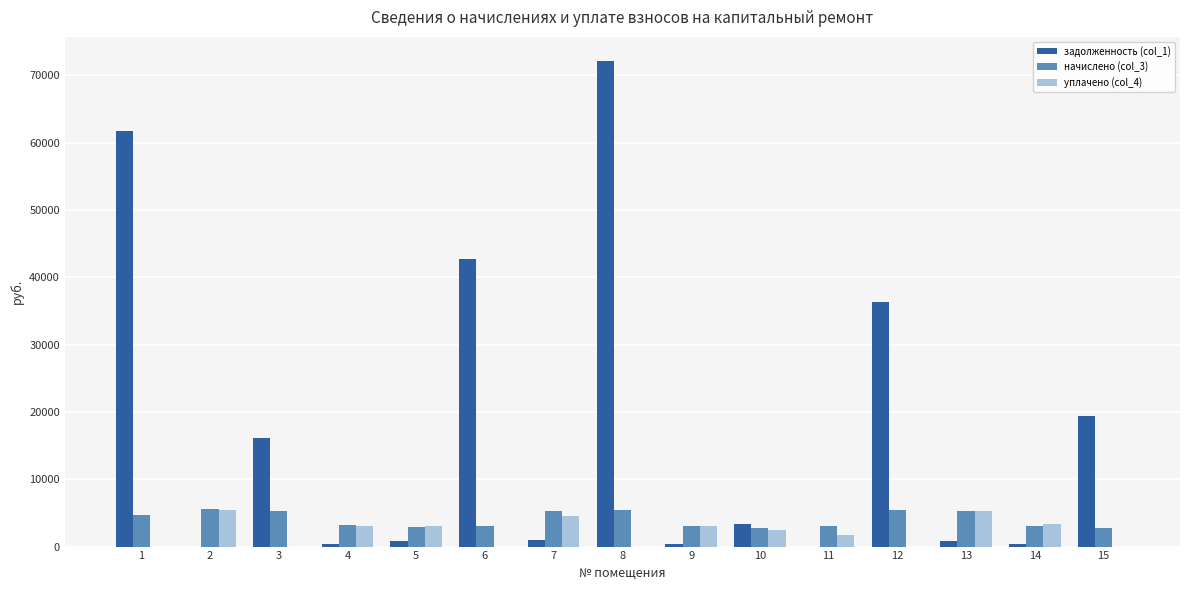

Which series has the largest total across all categories?

задолженность (col_1)